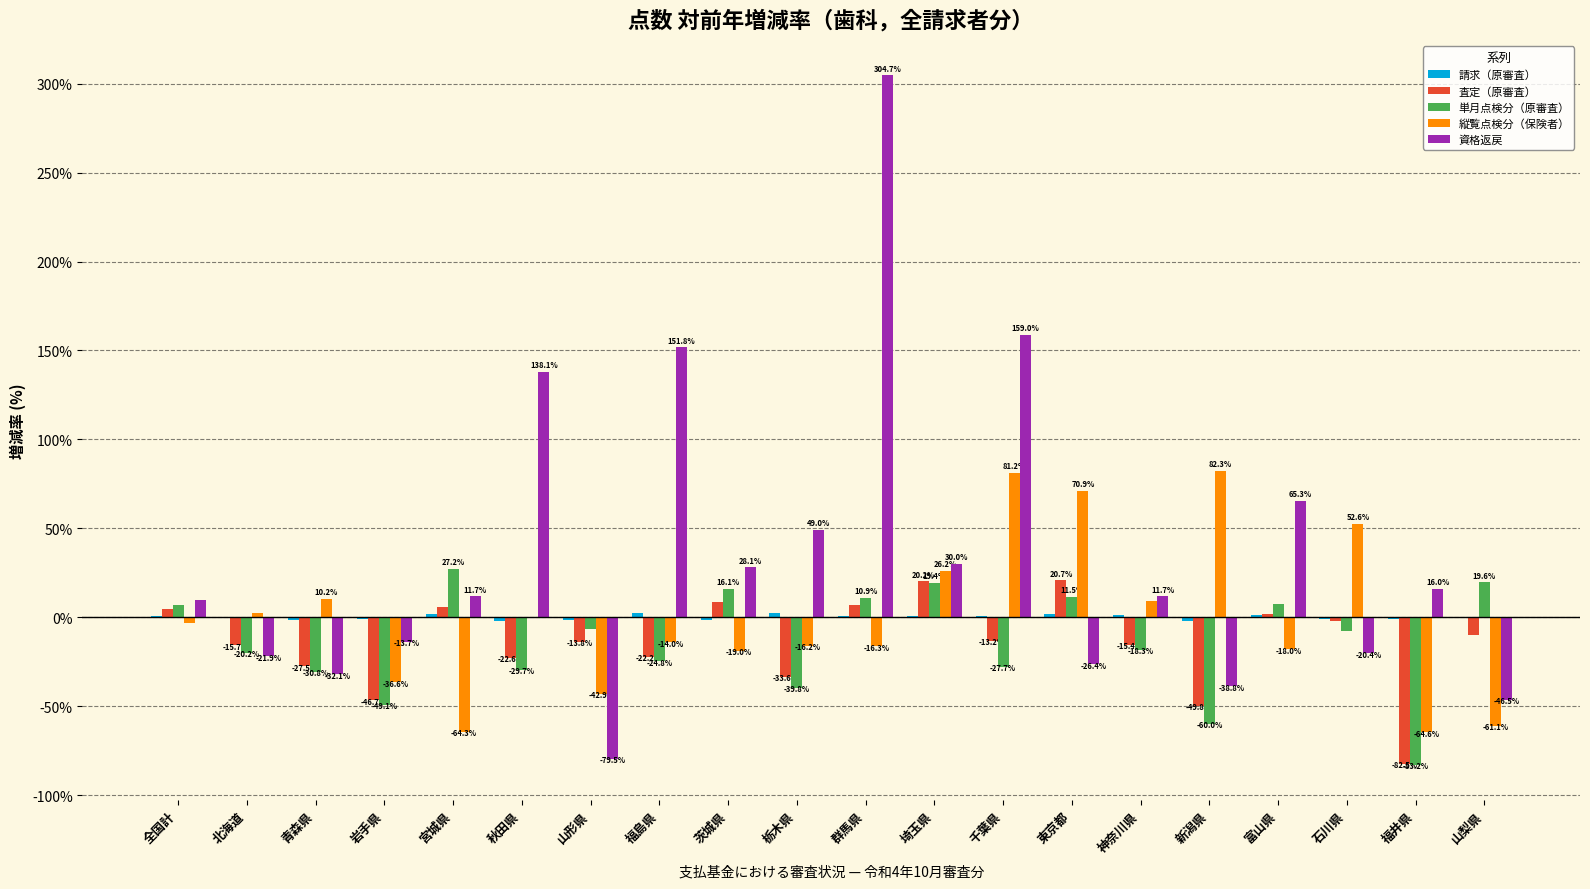

What is the total value across all series at 茨城県?

32.7